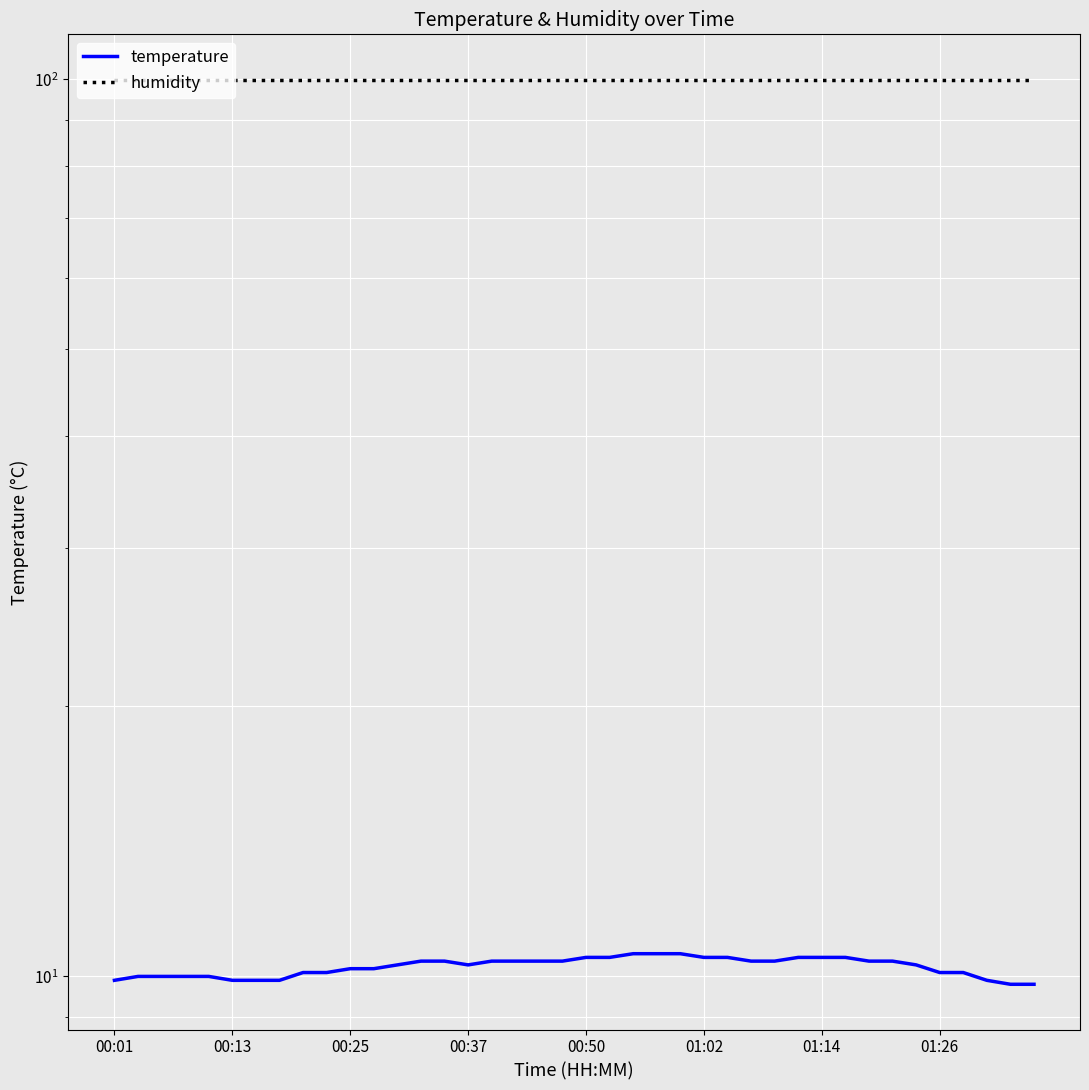

True or false: humidity has more than 1 interior local peaks.

False